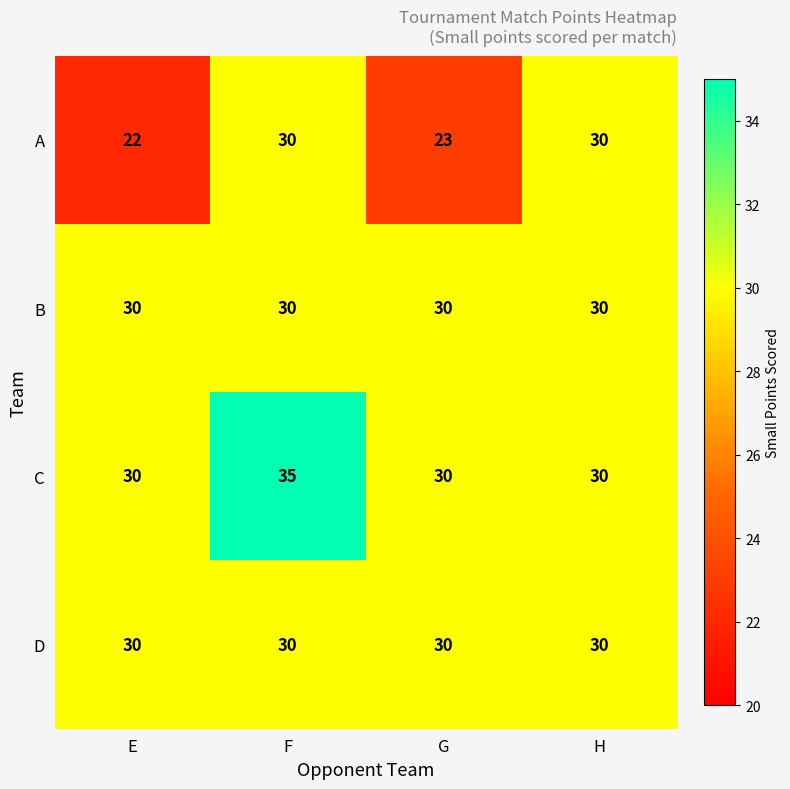

Which series changed the most between F and H?

C